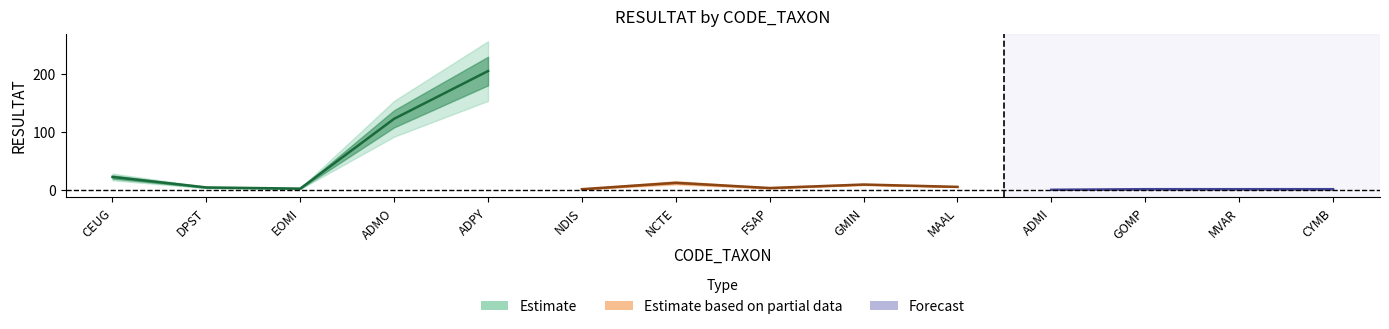

At which label is the value closest to 103?

ADMO